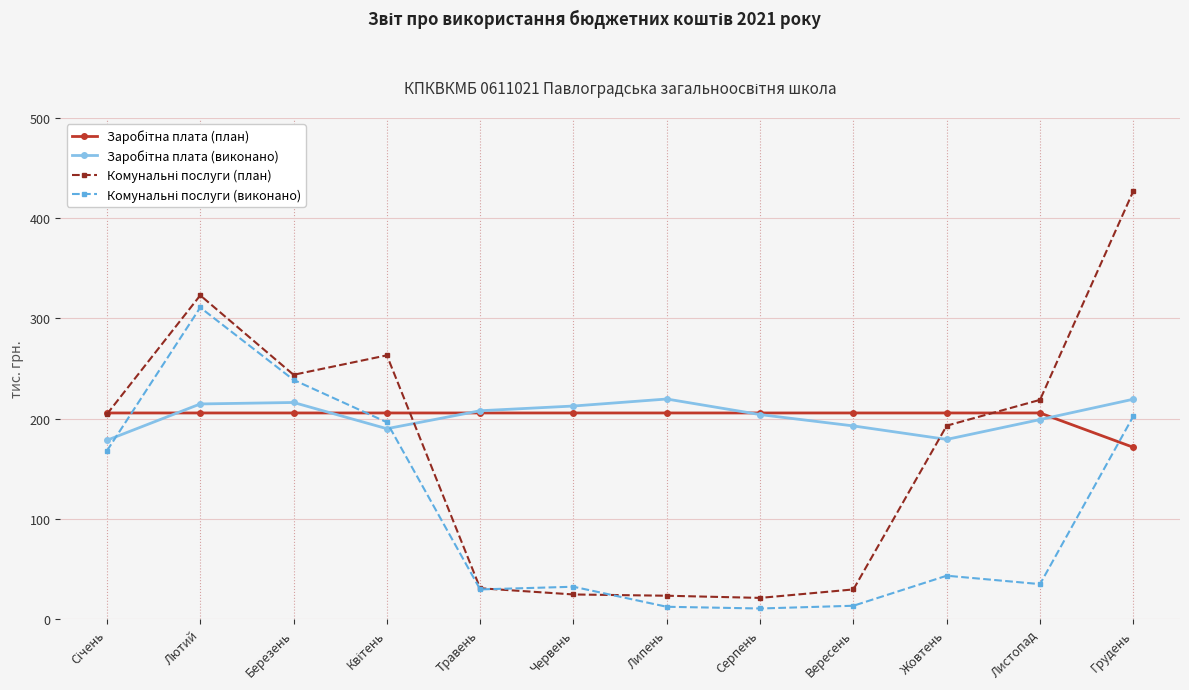

At which category does the chart reach its peak across all series?

Грудень